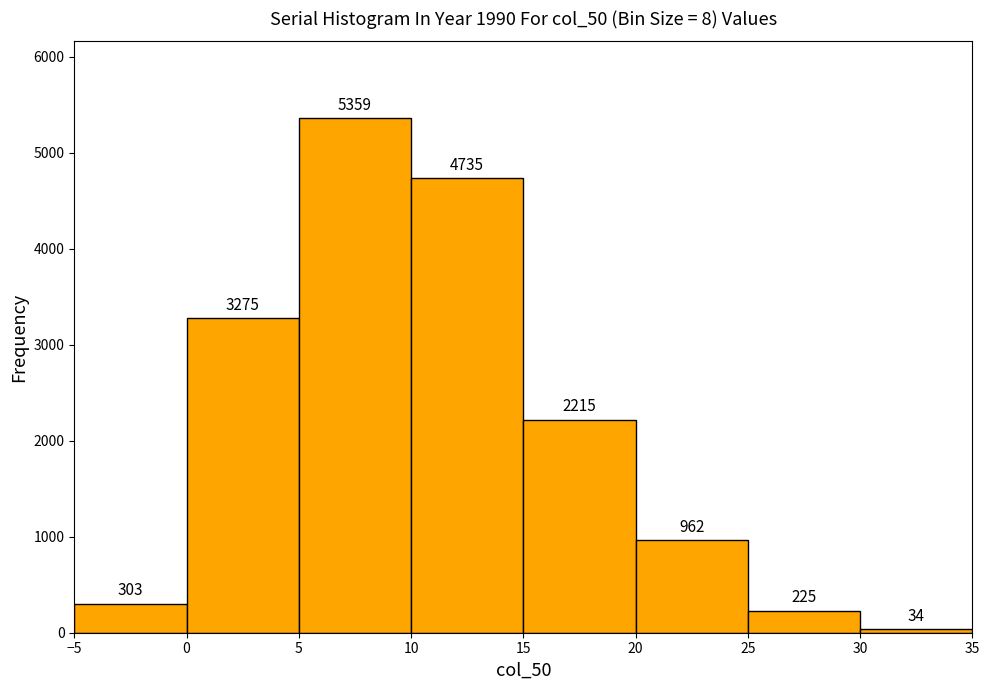

How tall is the bar that spans 10 to 15 on the x-axis?

4735